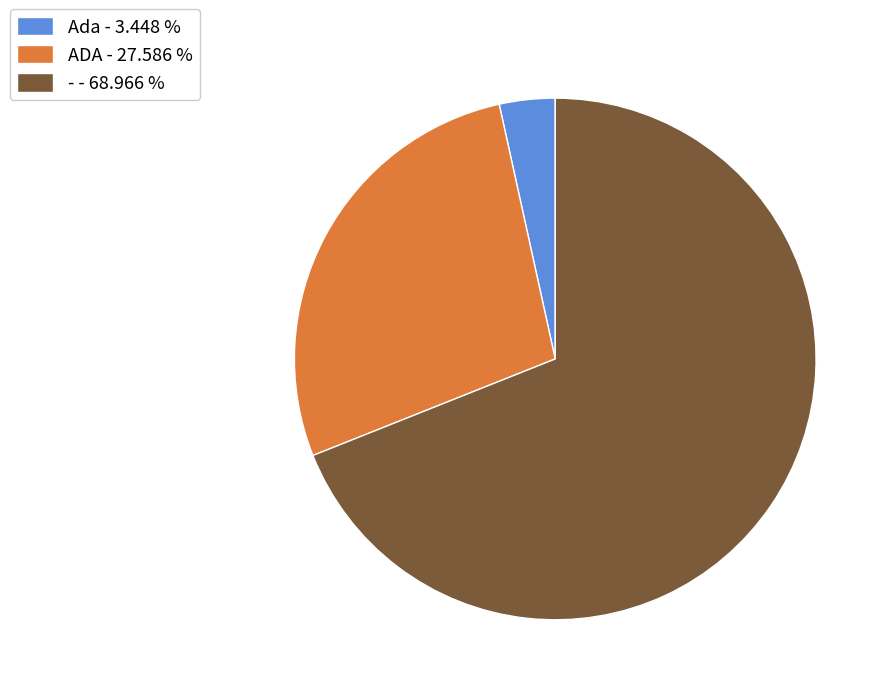

Is there any slice that represents more than half of the pie?

Yes